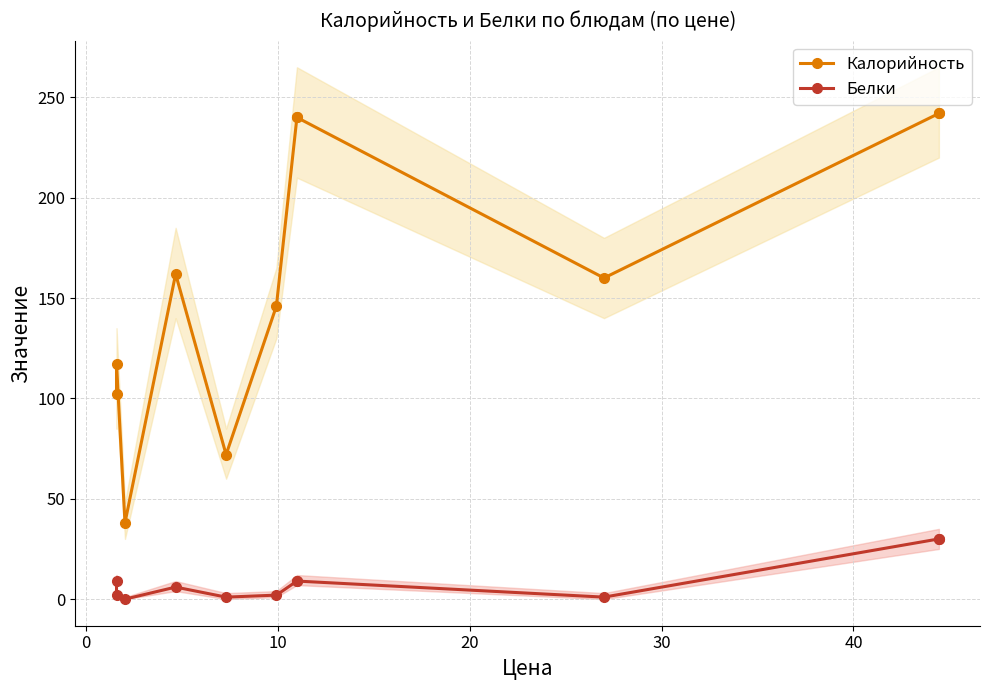

What is the difference between the second highest and second lowest values in the Калорийность series?

170